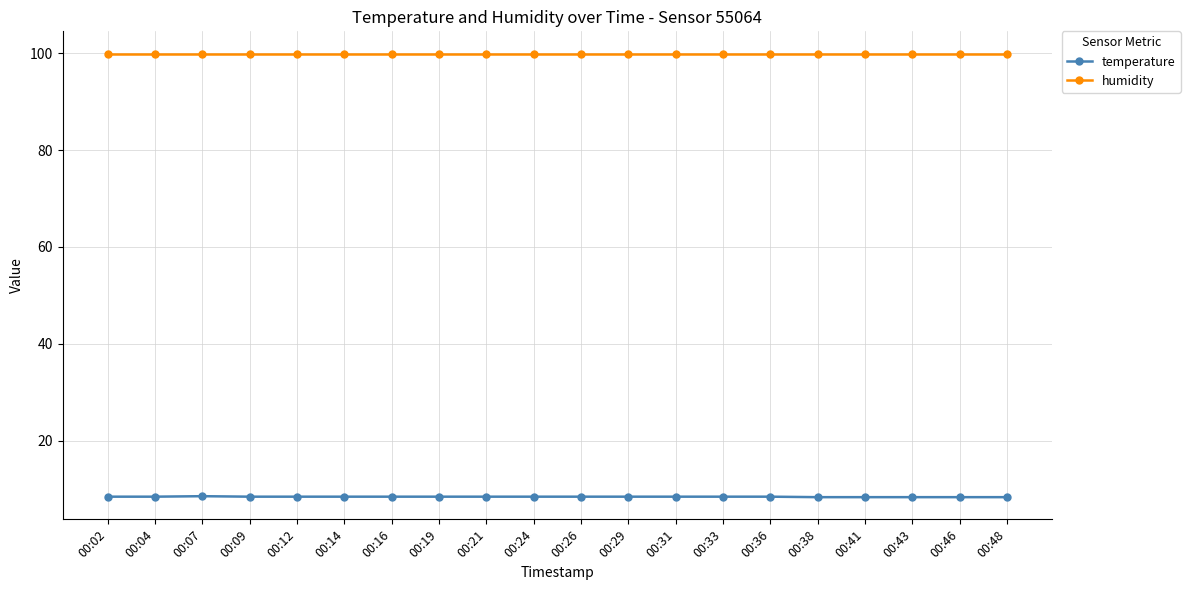

What is the total value across all series at 00:31?

108.4